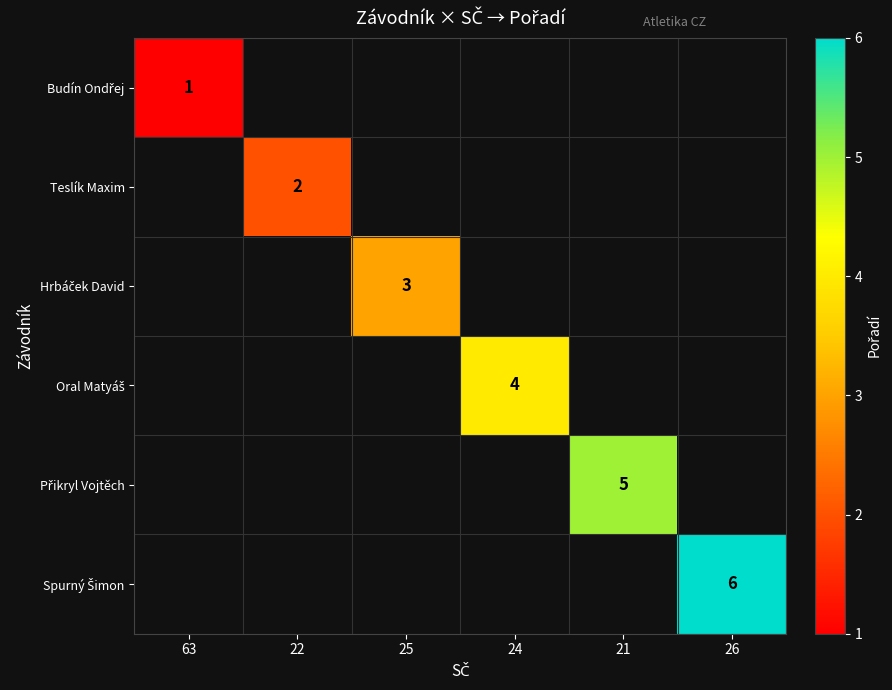

Rank the series by their average value, from lowest to highest.

Budín Ondřej, Teslík Maxim, Hrbáček David, Oral Matyáš, Přikryl Vojtěch, Spurný Šimon